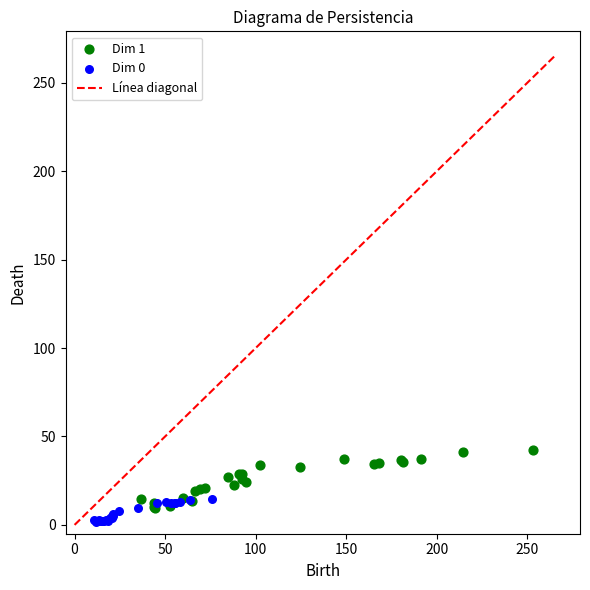

Which series reaches the maximum Y coordinate?

Dim 1